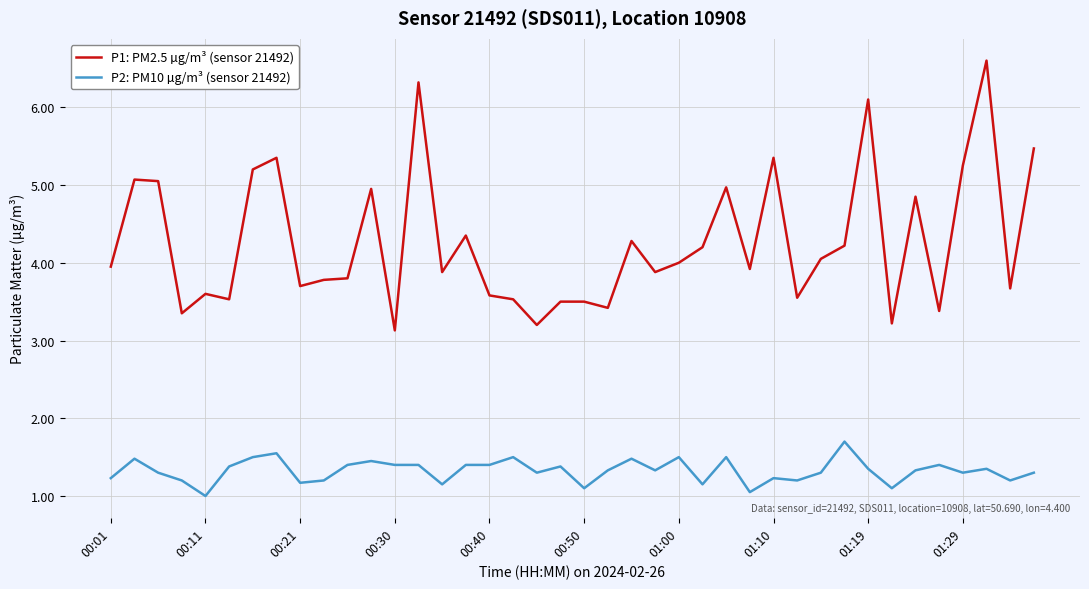

What is the minimum value shown in the chart?

1.0